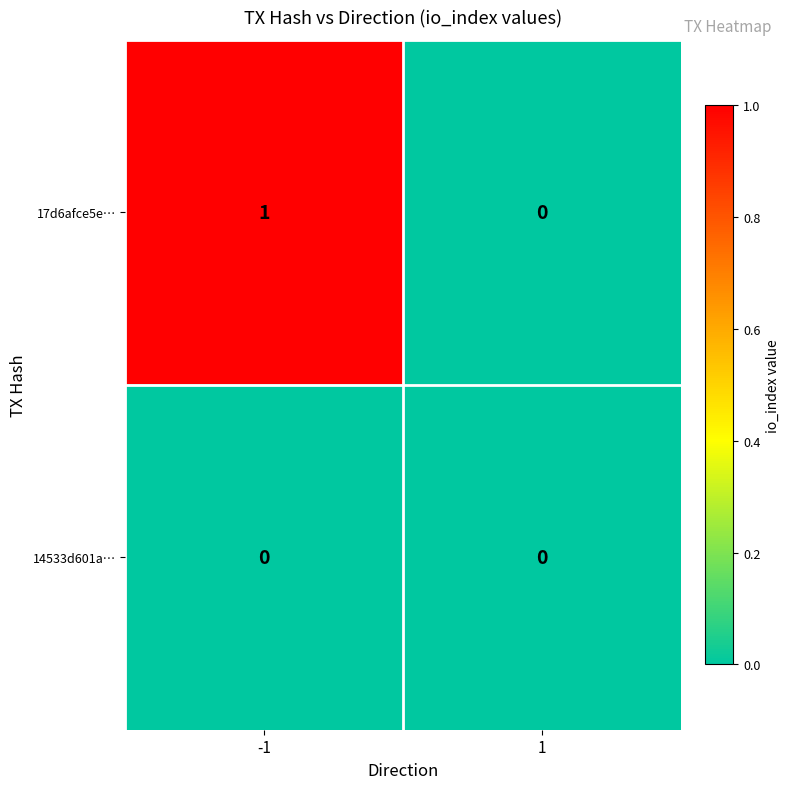

List the series in order of their overall mean, highest first.

17d6afce5e…, 14533d601a…